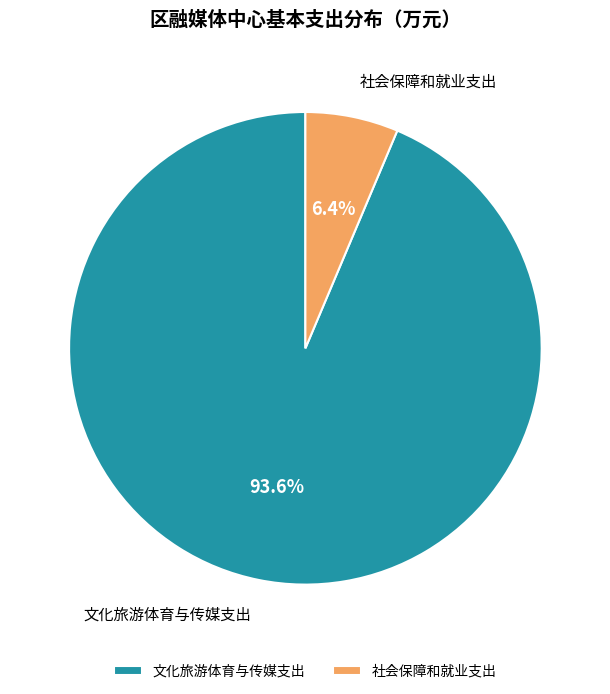

Between 社会保障和就业支出 and 文化旅游体育与传媒支出, which is larger?

文化旅游体育与传媒支出